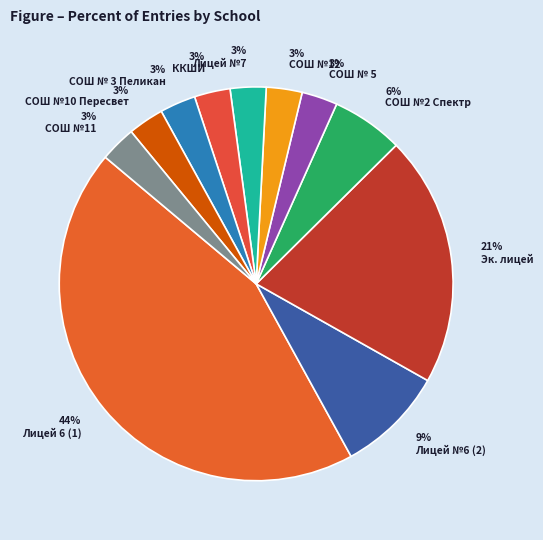

How many segments does this pie chart have?

11